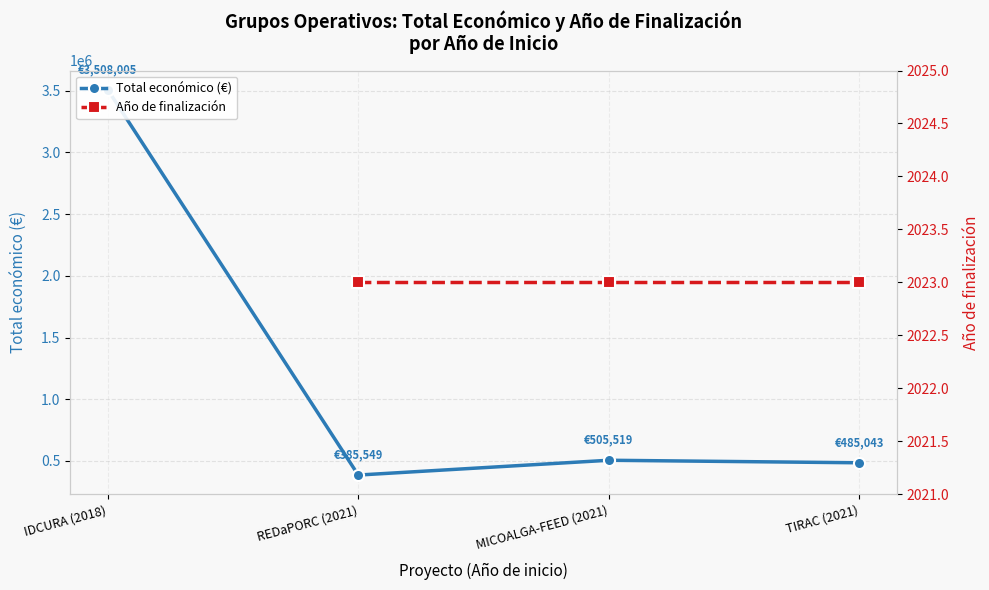

What is the value of the Año de finalización point at the 2nd from the left?

2023.0